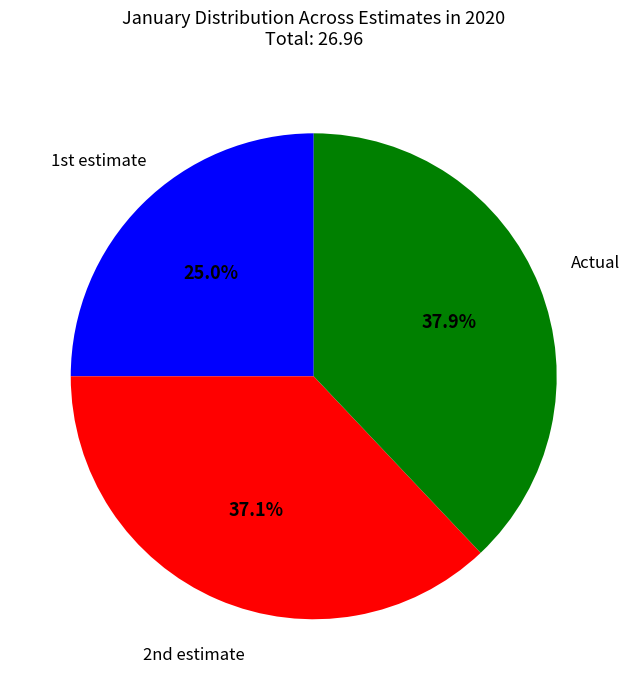

Count the number of slices in the pie.

3